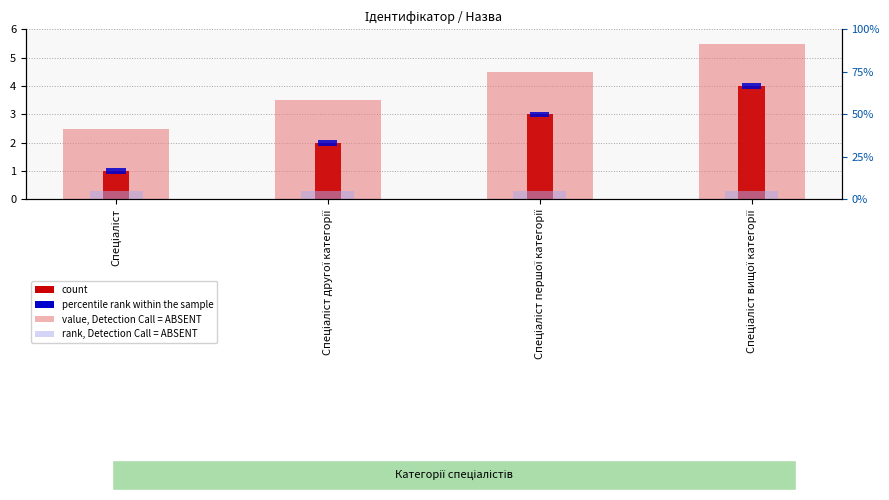

Reading left to right, what are all the values shown in this chart?

value, Detection Call = ABSENT: Спеціаліст=2.5	Спеціаліст другої категорії=3.5	Спеціаліст першої категорії=4.5	Спеціаліст вищої категорії=5.5
count: Спеціаліст=1.0	Спеціаліст другої категорії=2.0	Спеціаліст першої категорії=3.0	Спеціаліст вищої категорії=4.0
rank, Detection Call = ABSENT: Спеціаліст=0.3	Спеціаліст другої категорії=0.3	Спеціаліст першої категорії=0.3	Спеціаліст вищої категорії=0.3